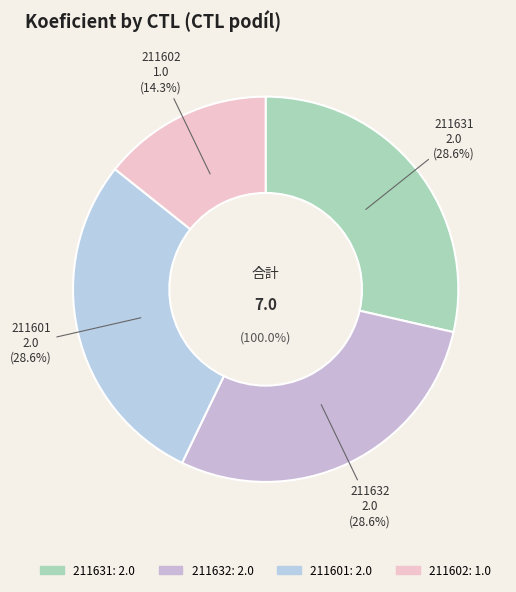

How much of the chart is everything except 211601?

71.4%